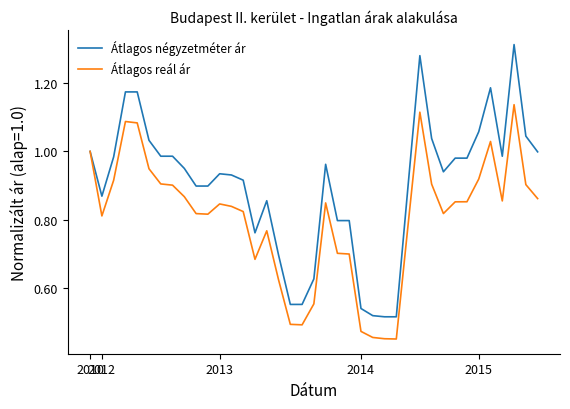

Rank the series by their maximum value, from lowest to highest.

Átlagos reál ár, Átlagos négyzetméter ár